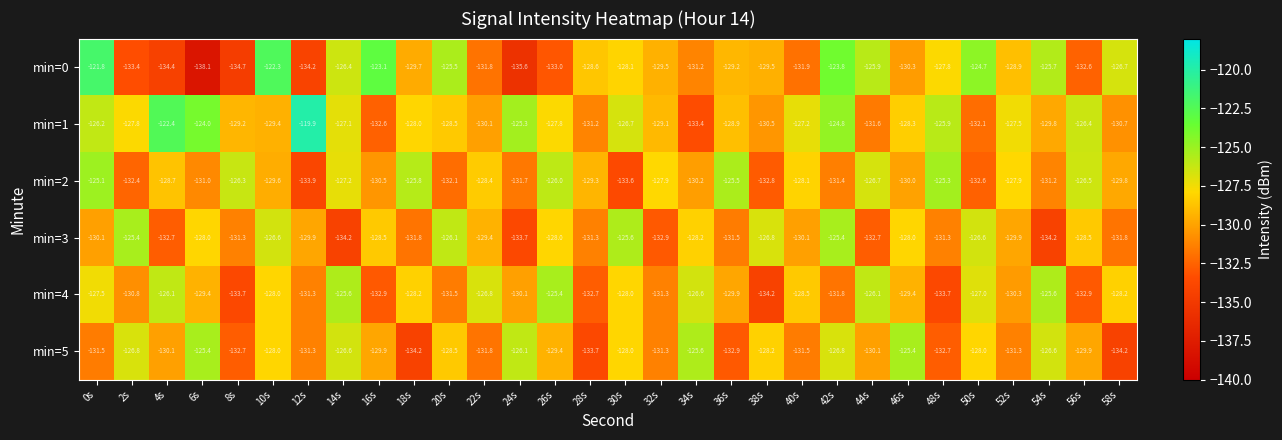

The min=3 series shows -58.2 at 2s. True or false?

False